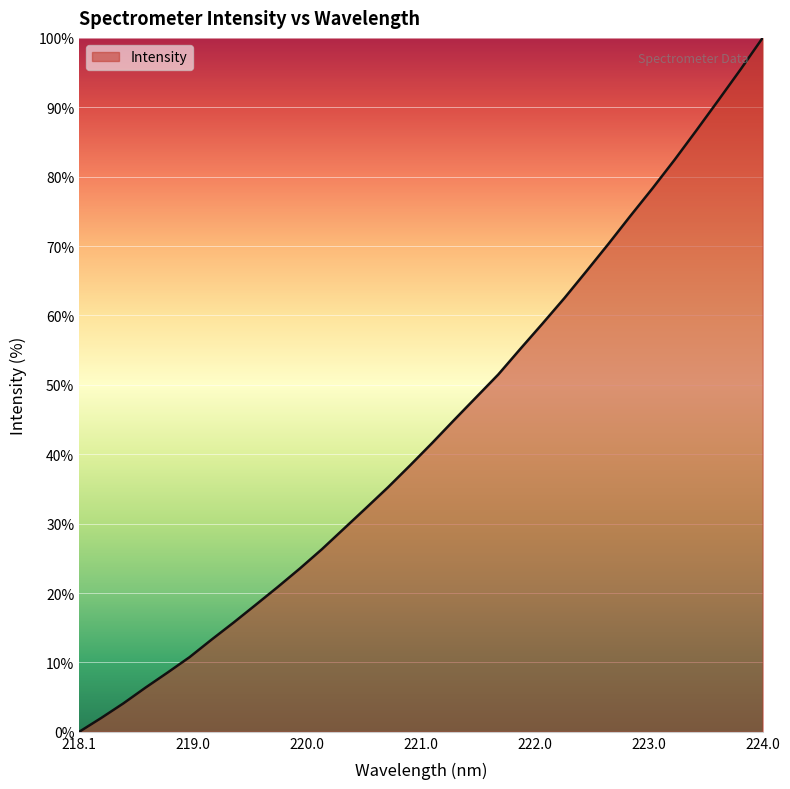

What is the greatest value displayed?

100.0